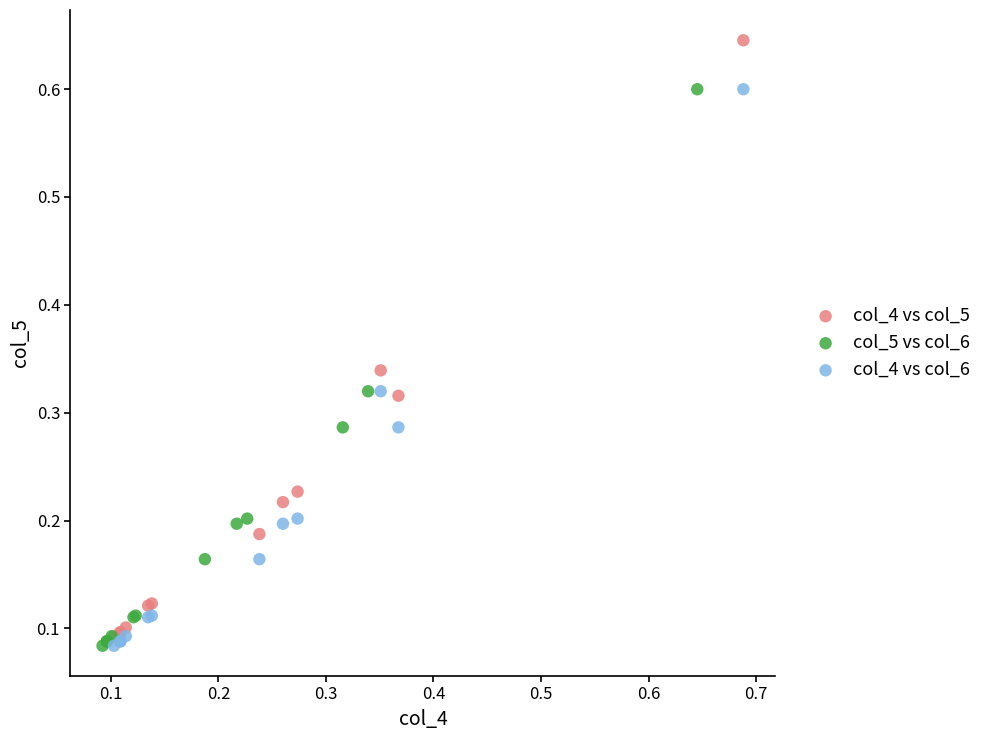

Which series contains the highest Y value?

col_4 vs col_5